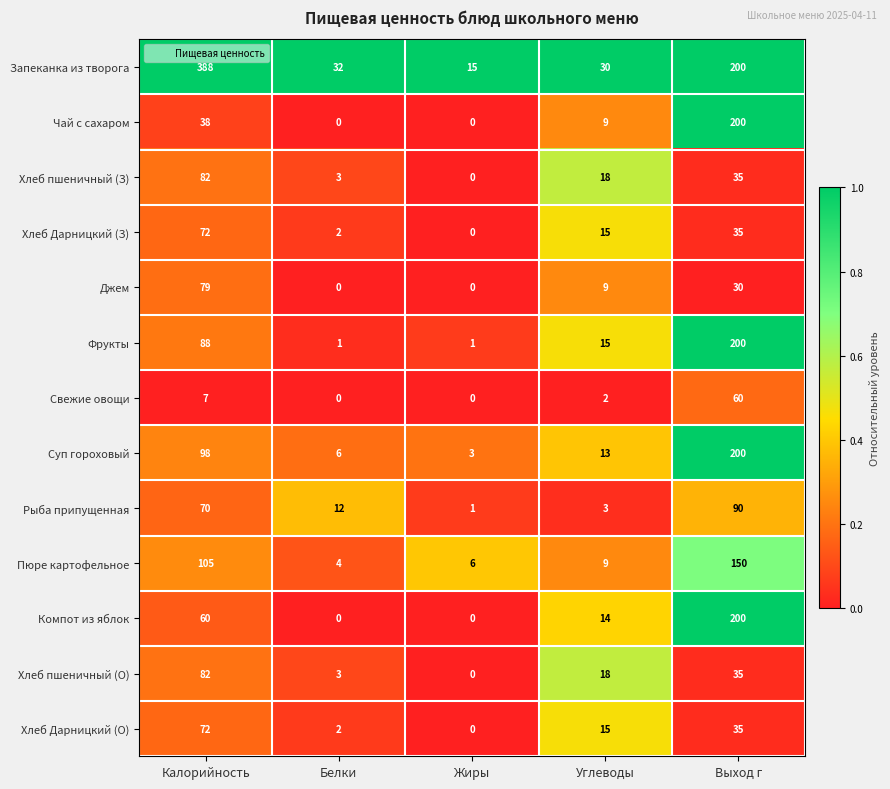

Where does the Рыба припущенная series first go above 12?

Калорийность